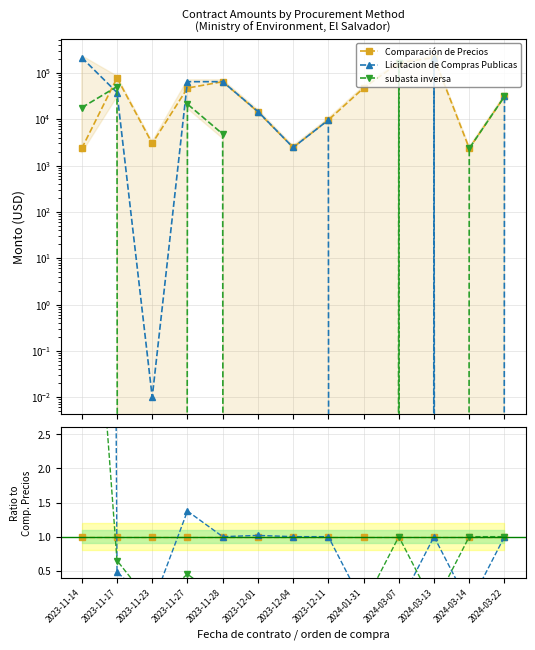

True or false: Licitacion de Compras Publicas has more than 0 points higher than both neighbors.

True